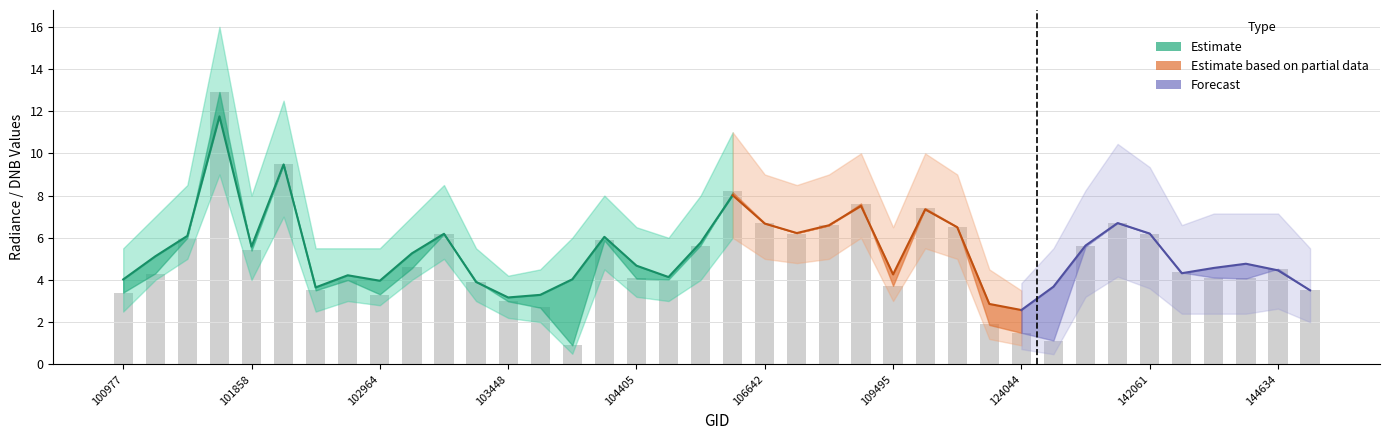

What is the spread (max minus min) of values at 144028?

5.1